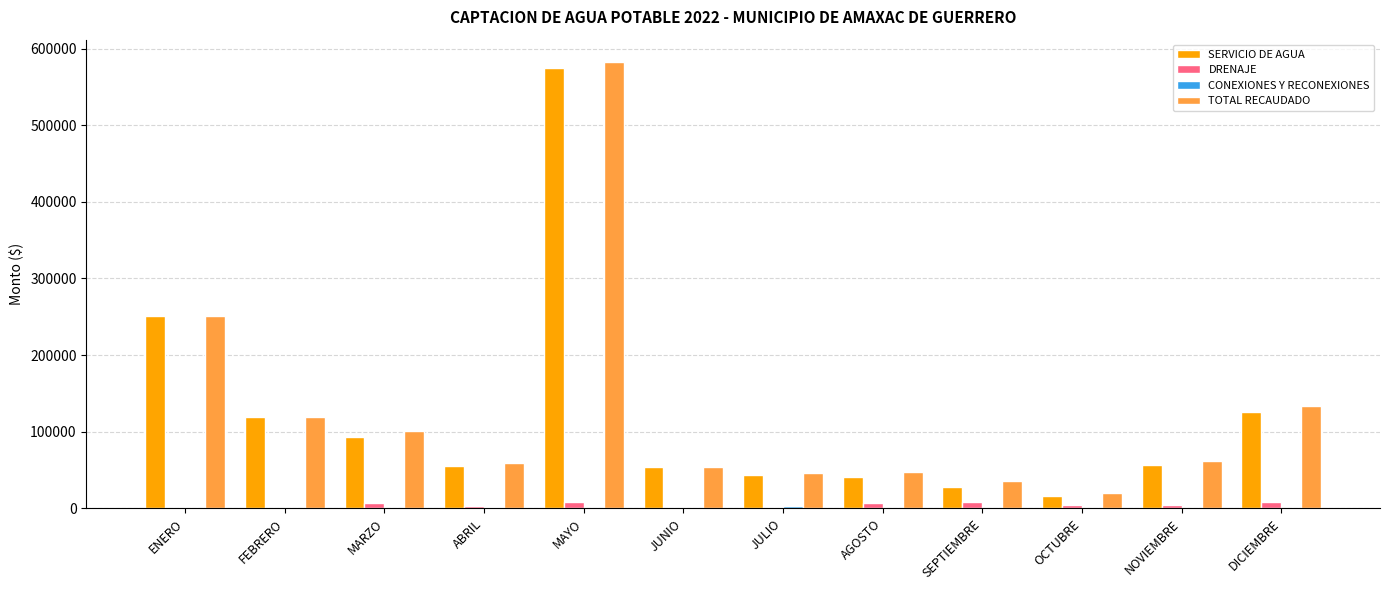

At which label does DRENAJE first exceed 4748?

MARZO